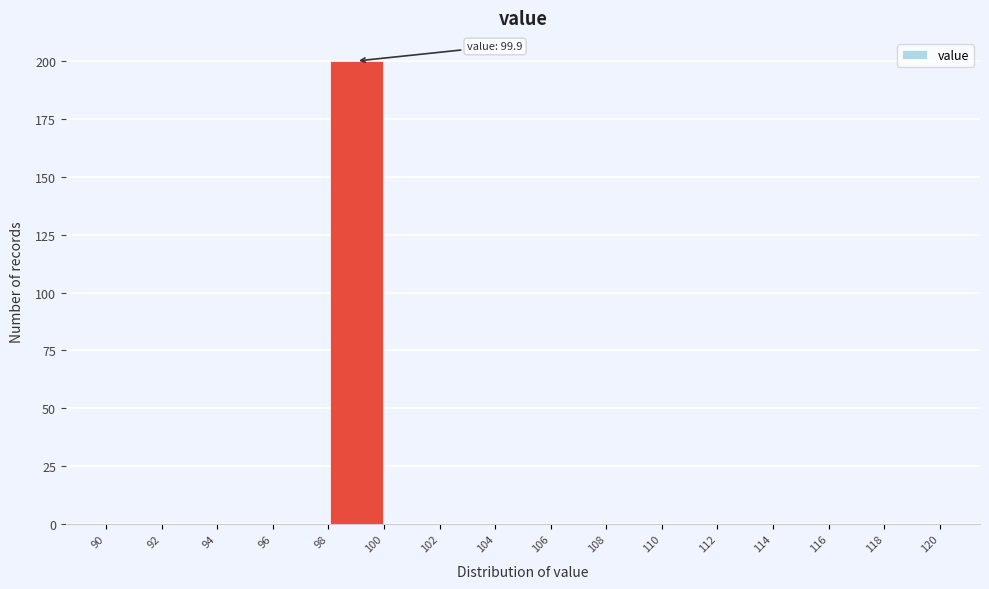

Which range on the x-axis has the tallest bar?

98 to 100